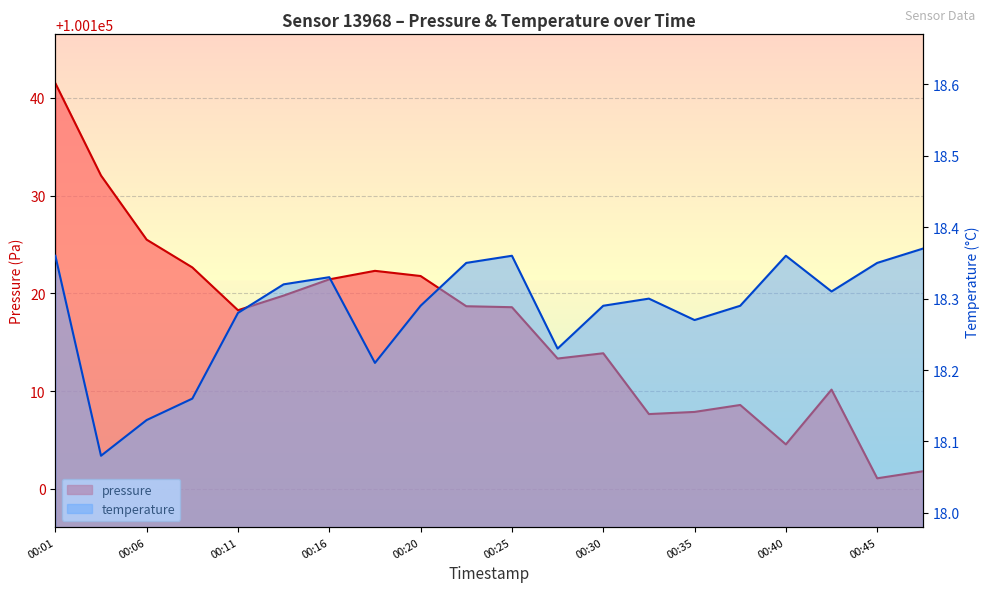

What is the total value across all series at 00:30?

100132.2